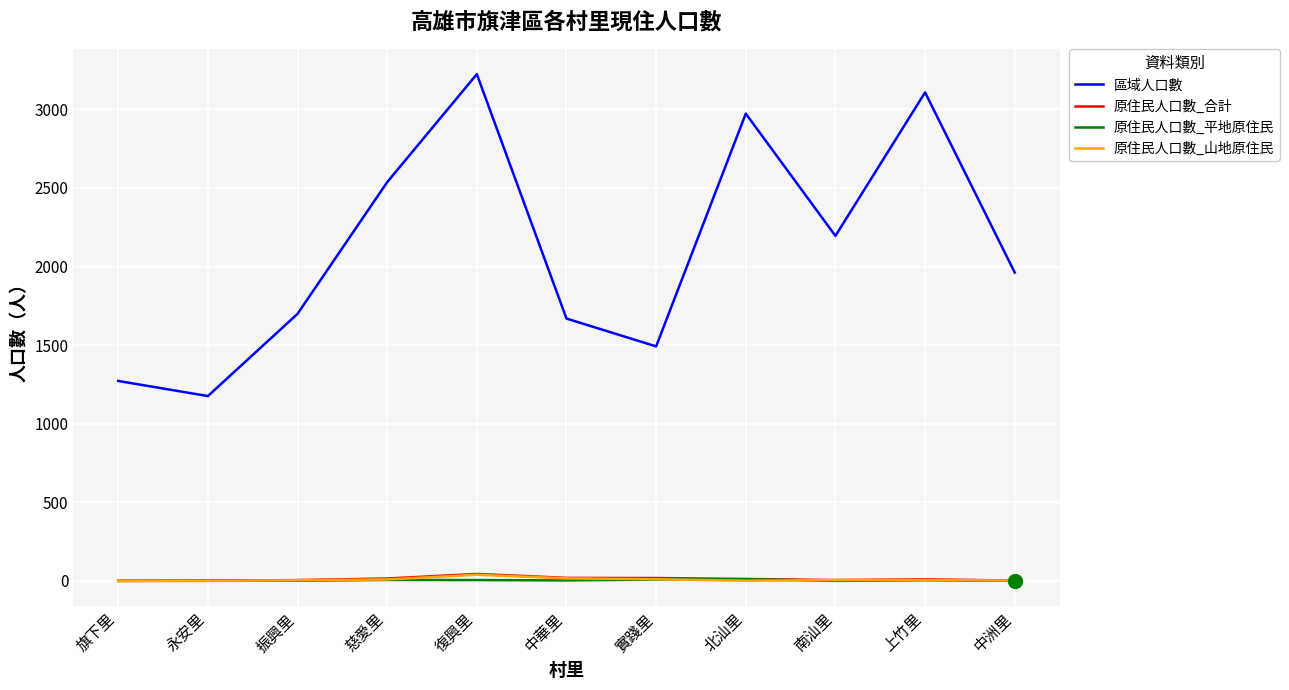

Which series has the largest total across all categories?

區域人口數